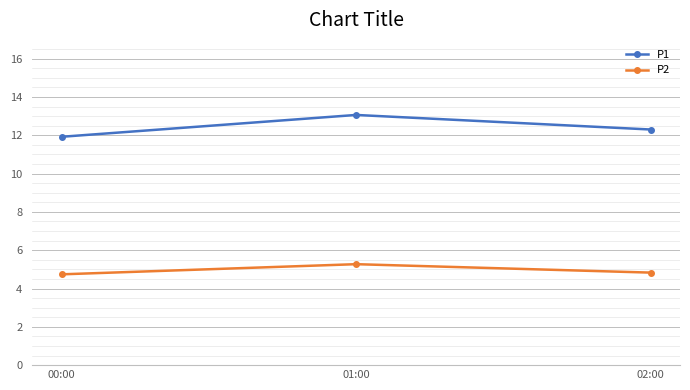

Does the chart have visible grid lines?

Yes